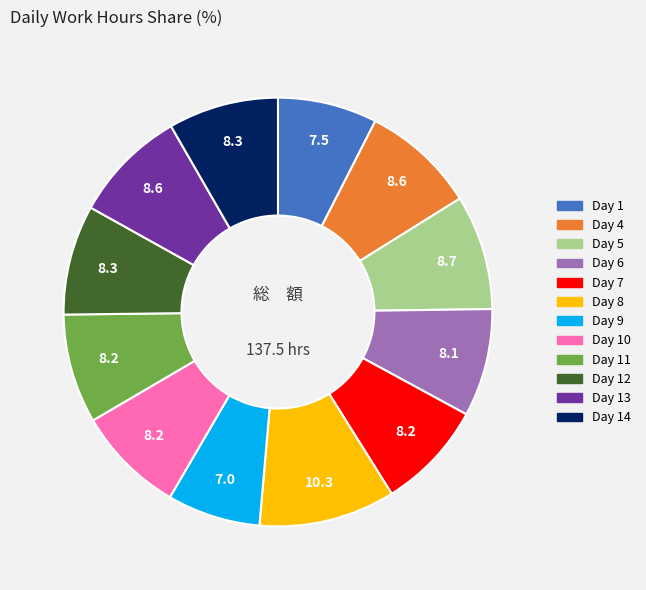

How many segments does this pie chart have?

12